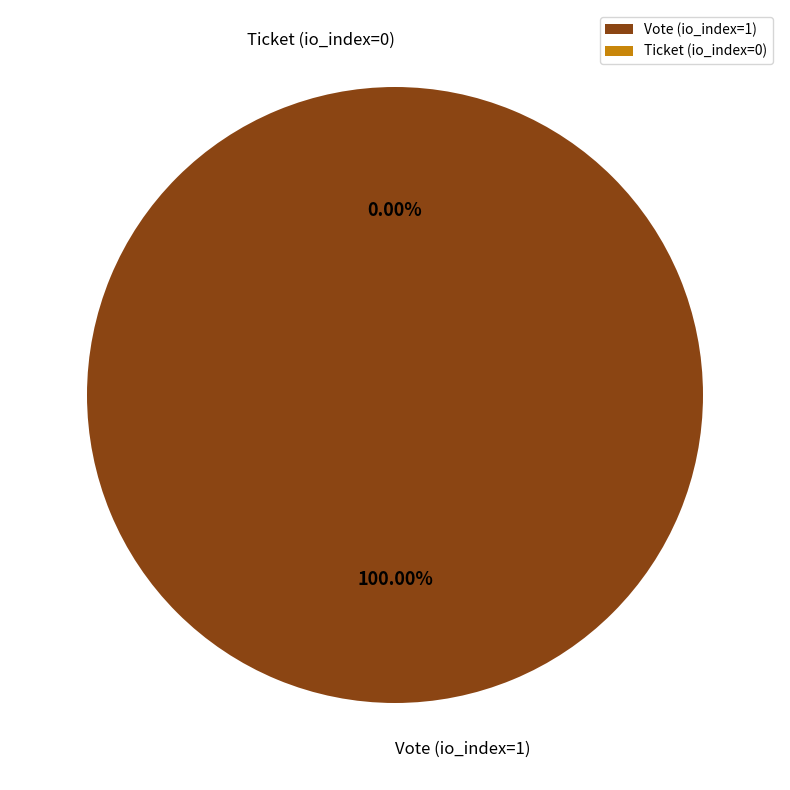

Between Vote (io_index=1) and Ticket (io_index=0), which is larger?

Vote (io_index=1)